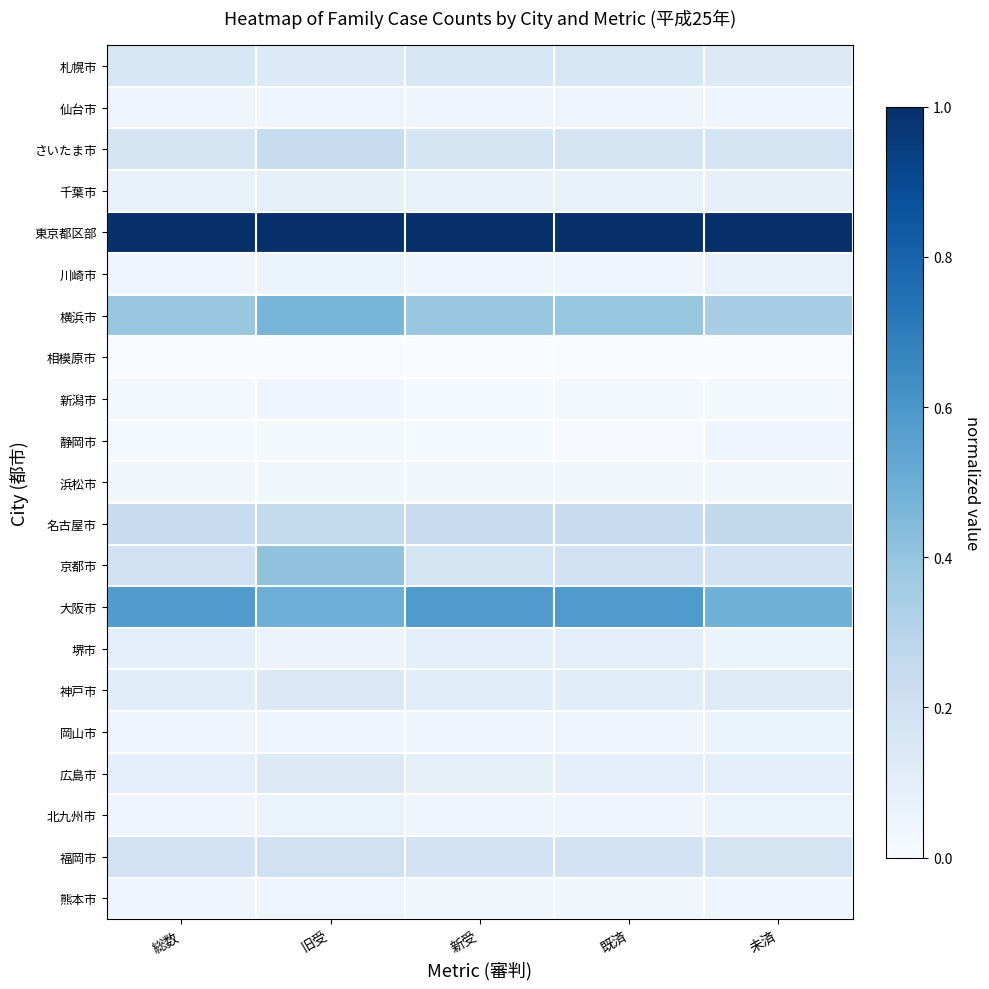

What is the difference between the highest and lowest values at 新受?

1.0